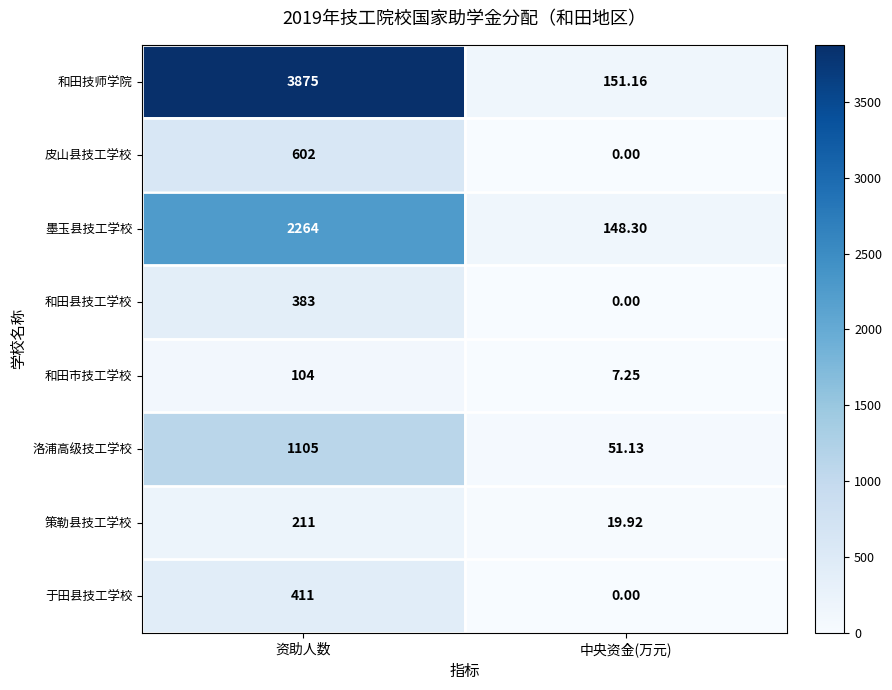

At which label is 洛浦高级技工学校 closest to 578?

中央资金(万元)